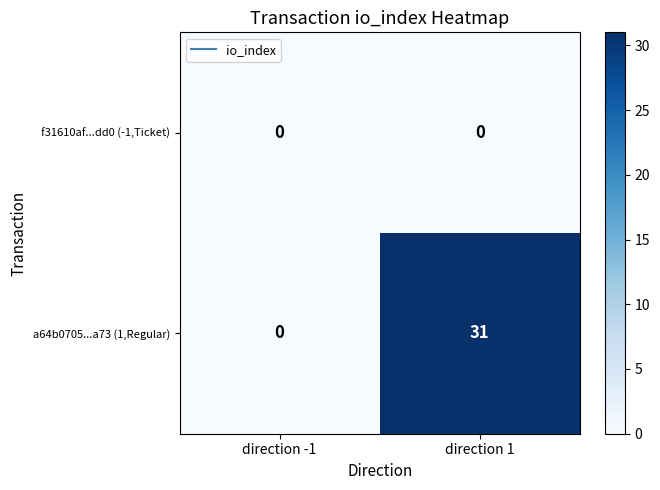

Which series has the largest total across all categories?

a64b0705...a73 (1,Regular)